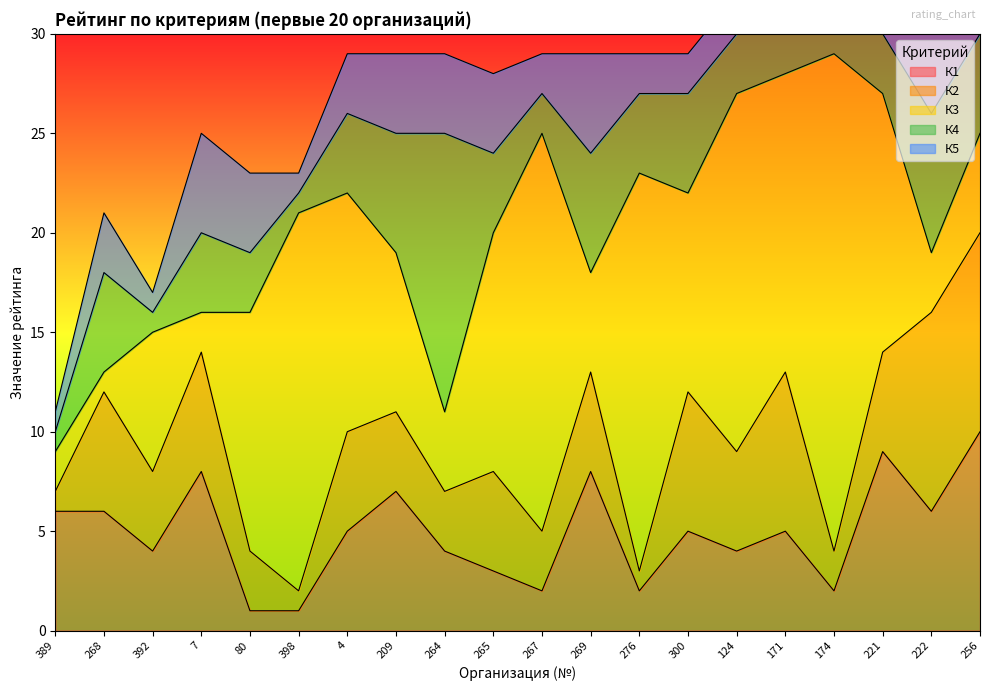

Is it true that К2 equals 1 at 267?

False